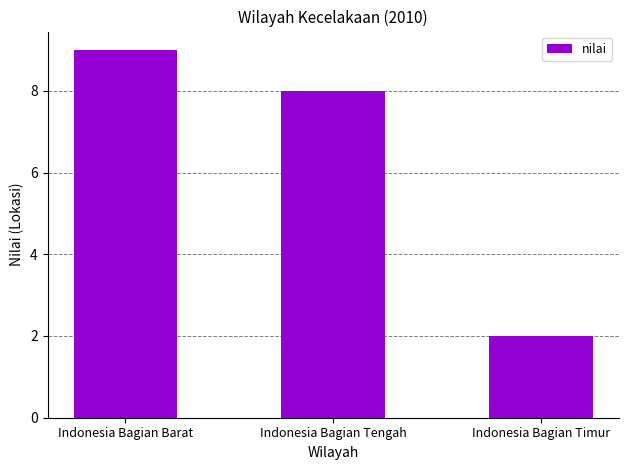

List the labels in order of value, largest first.

Indonesia Bagian Barat, Indonesia Bagian Tengah, Indonesia Bagian Timur